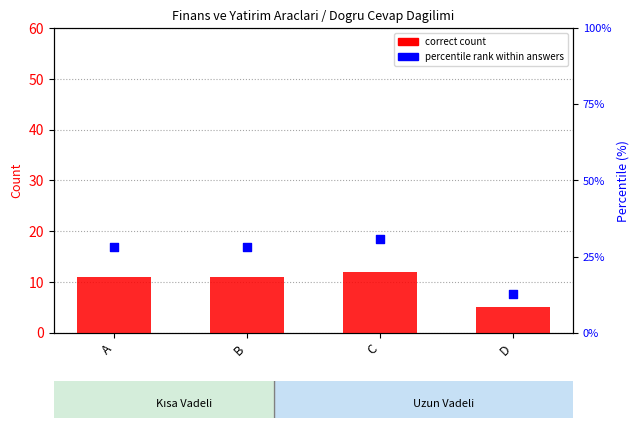

Which series has the largest total across all categories?

percentile rank within answers